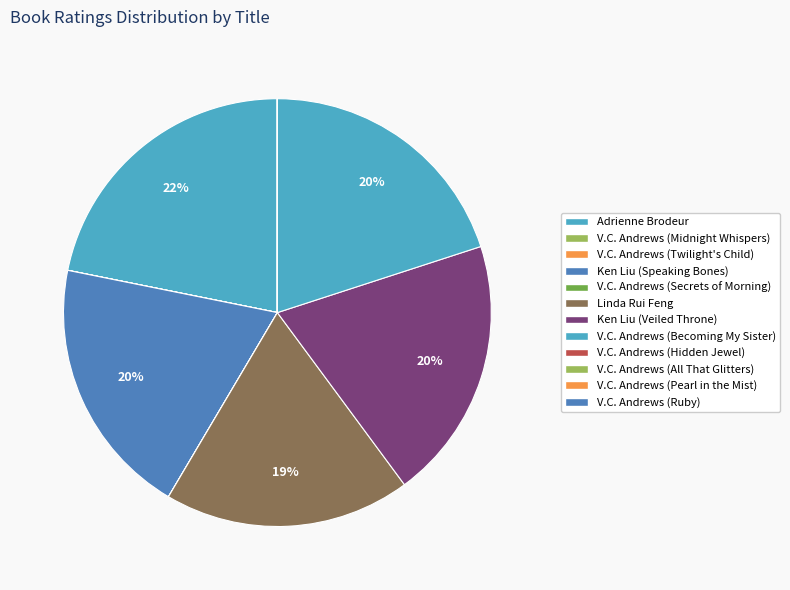

The Linda Rui Feng slice represents 19% of the pie. True or false?

True